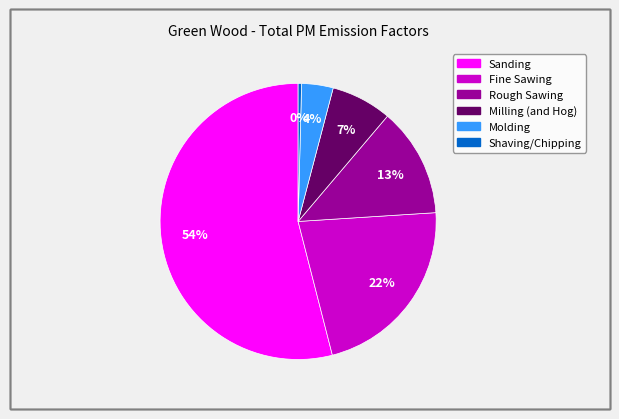

To the nearest percent, what is the average slice percentage?

17%